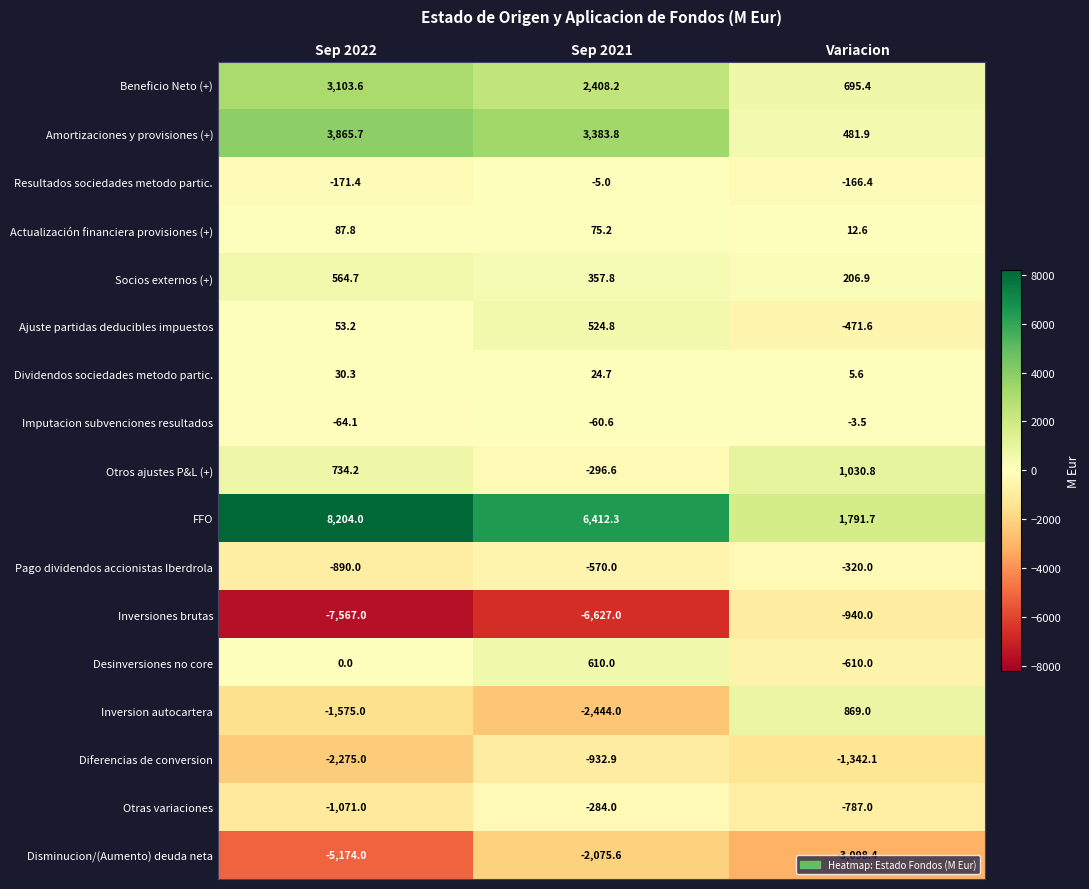

Which series has the largest total across all categories?

FFO